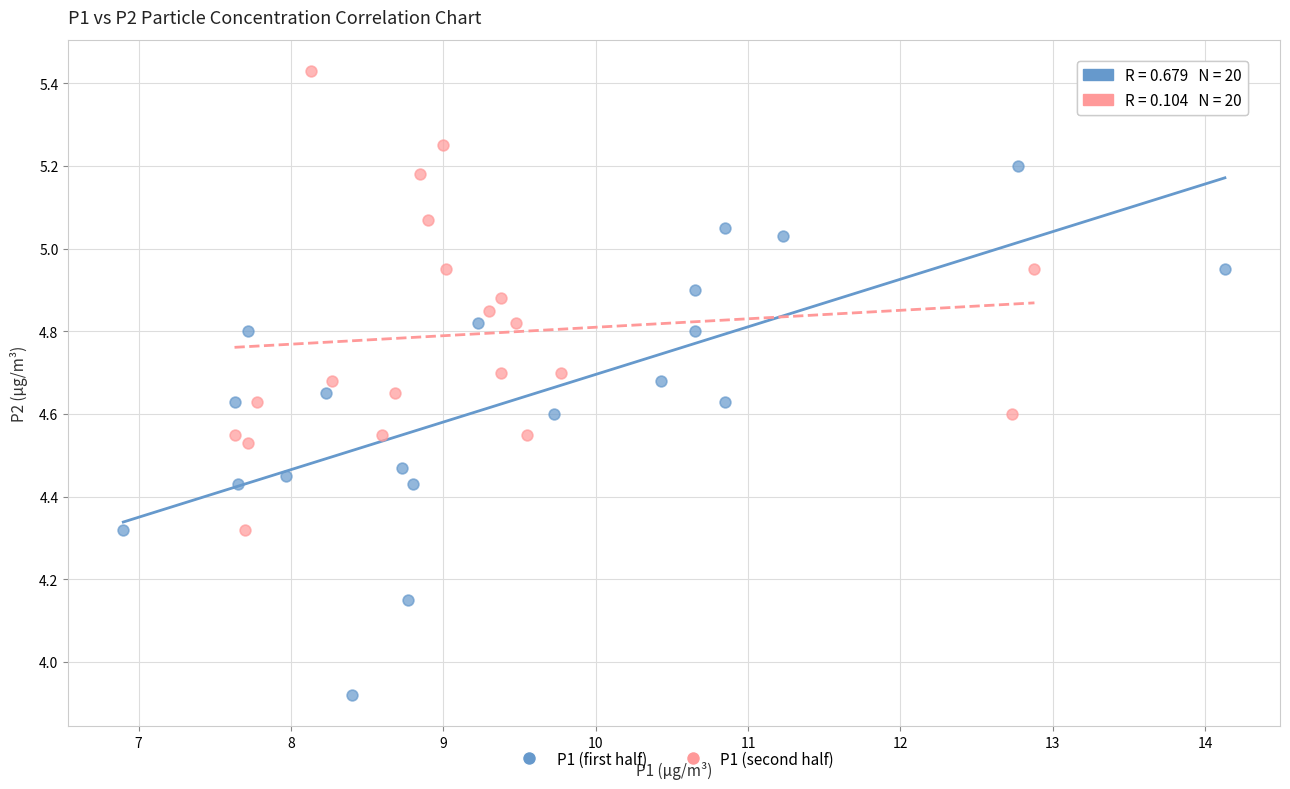

Which series contains the lowest Y value?

P1 (first half)